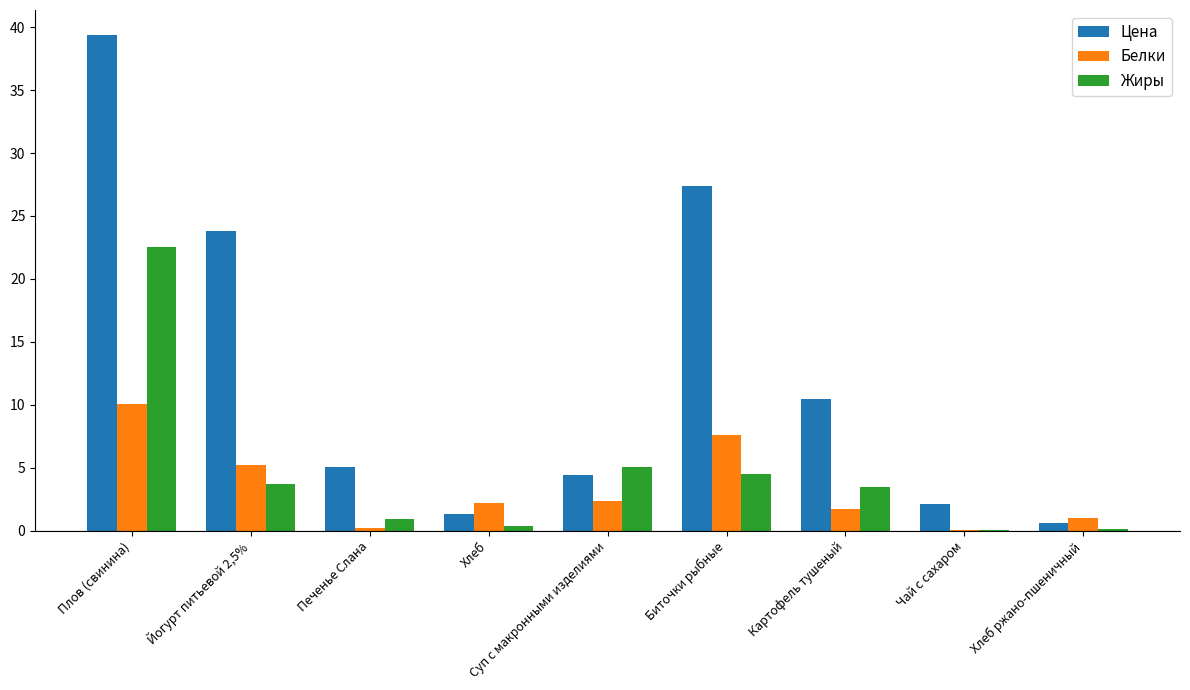

What are all the series names shown in the legend?

Цена, Белки, Жиры